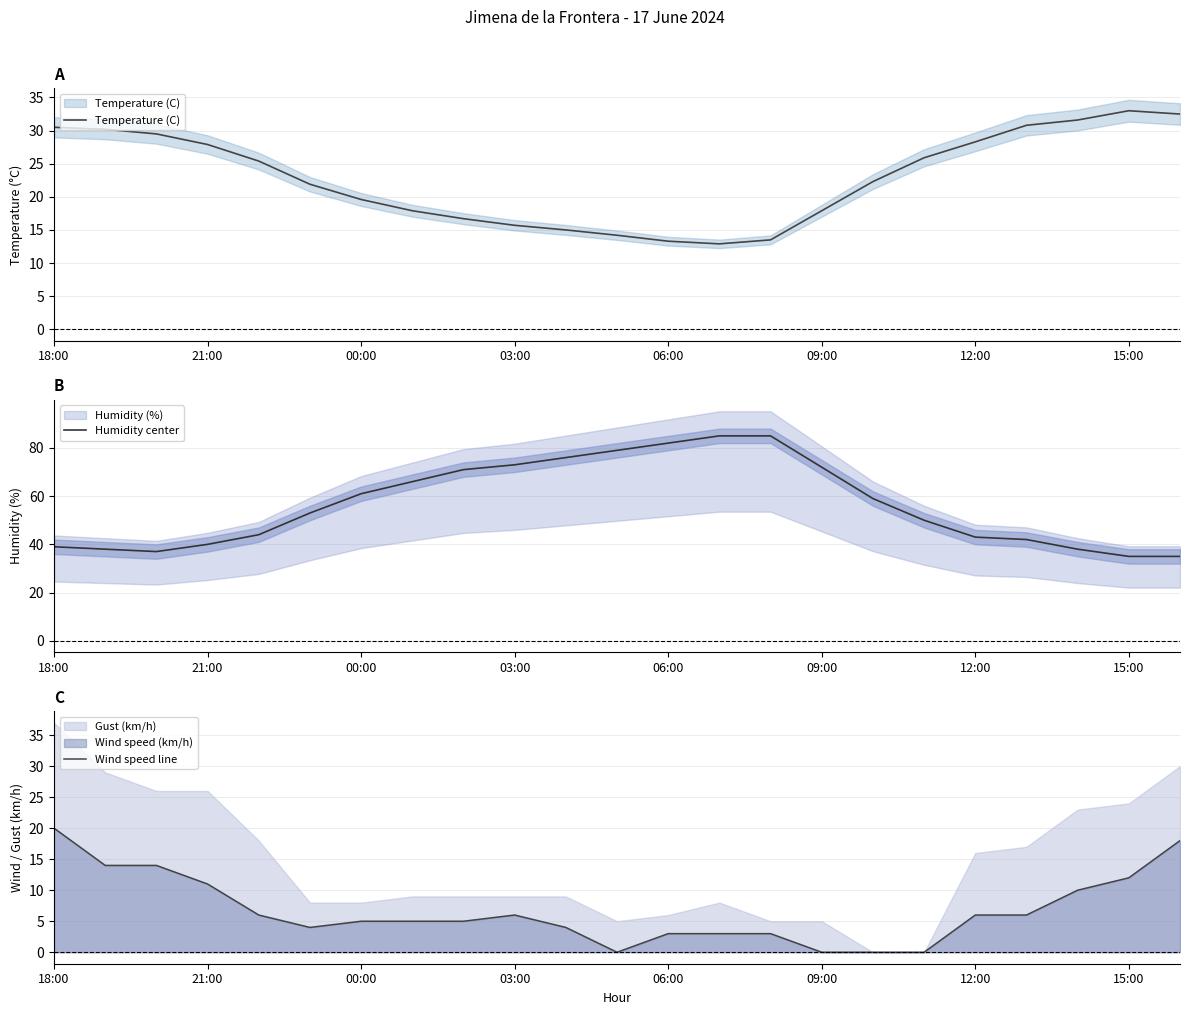

How many lines are shown in the chart?

3